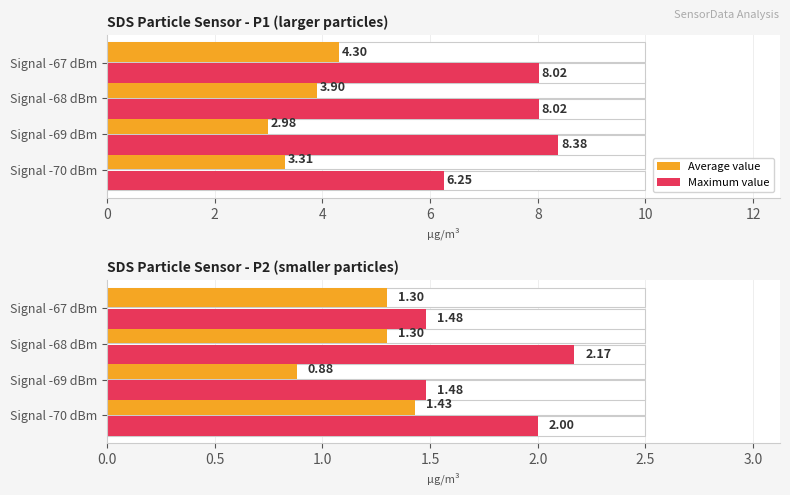

The Maximum value series shows 0.6 at Signal -67 dBm. True or false?

False